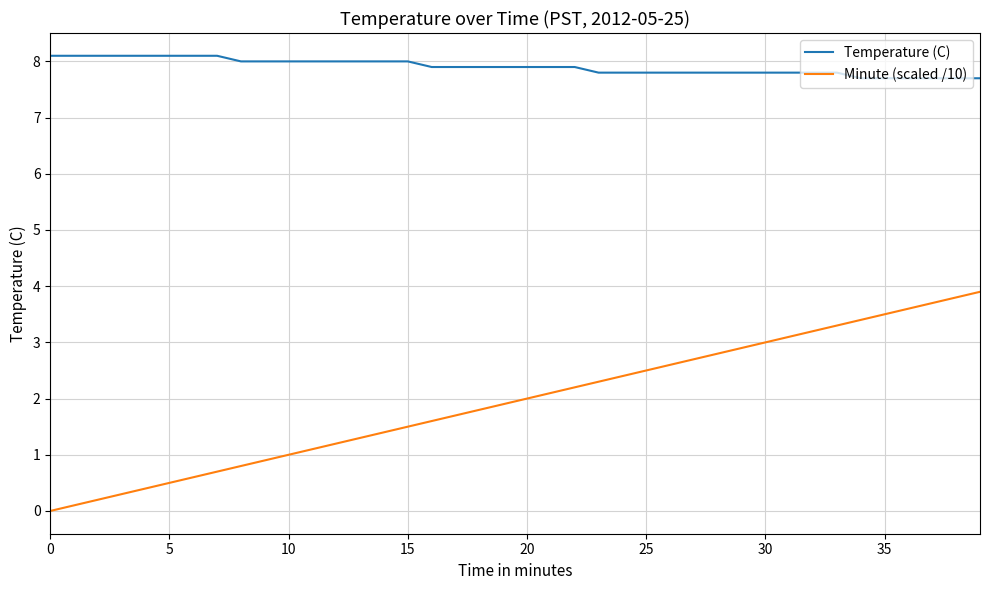

What is the maximum value shown in the chart?

8.1